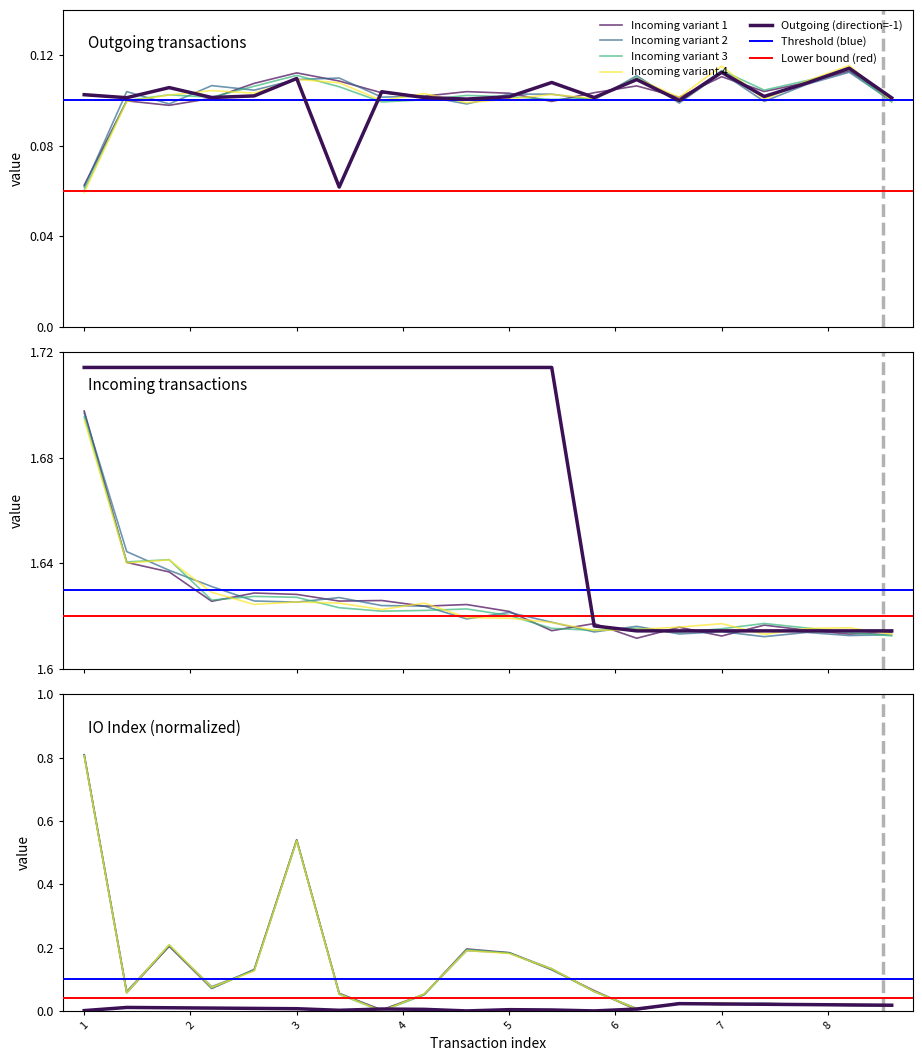

The value of Outgoing (direction=-1) at 0 is 0.1. True or false?

False